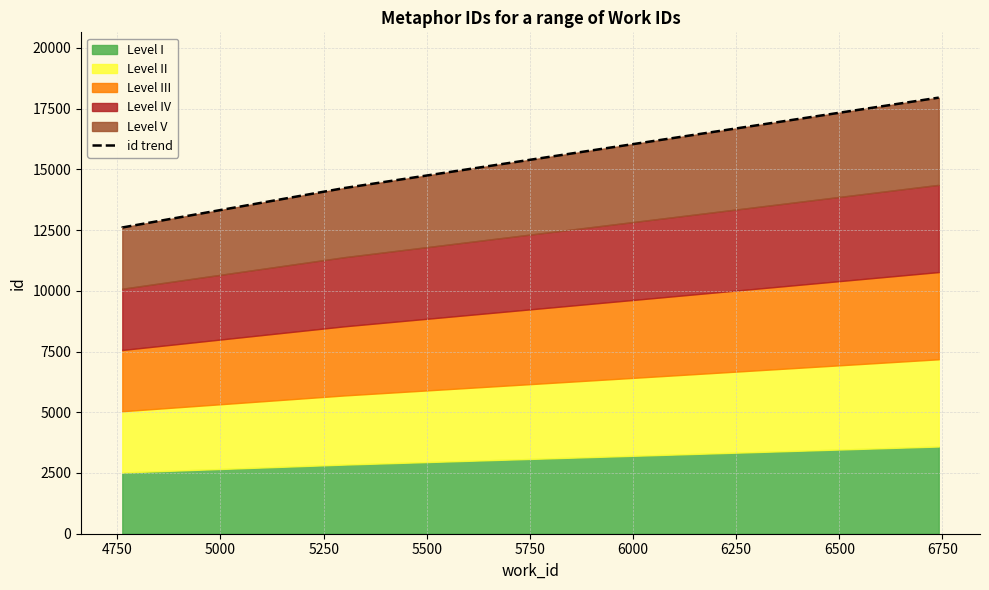

What is the value of the 1st point from the left?

12603